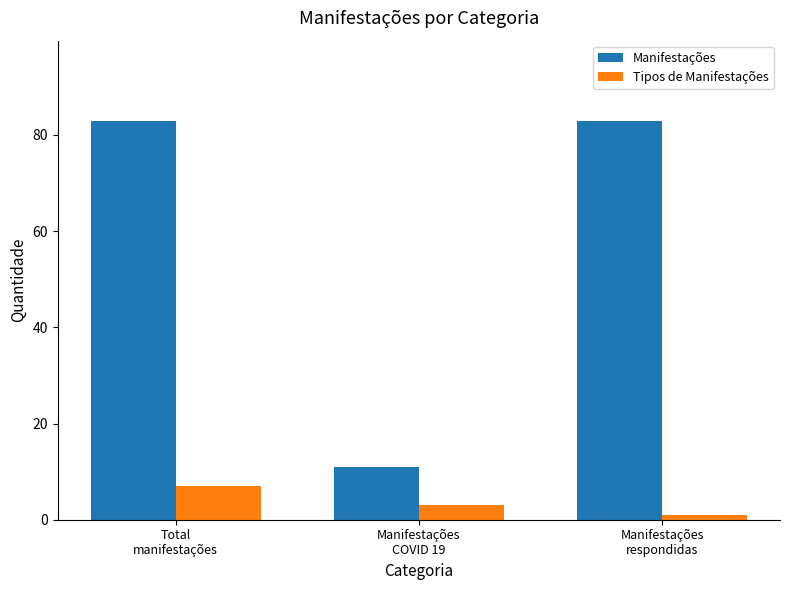

Rank the series at Manifestações
respondidas from lowest to highest value.

Tipos de Manifestações, Manifestações